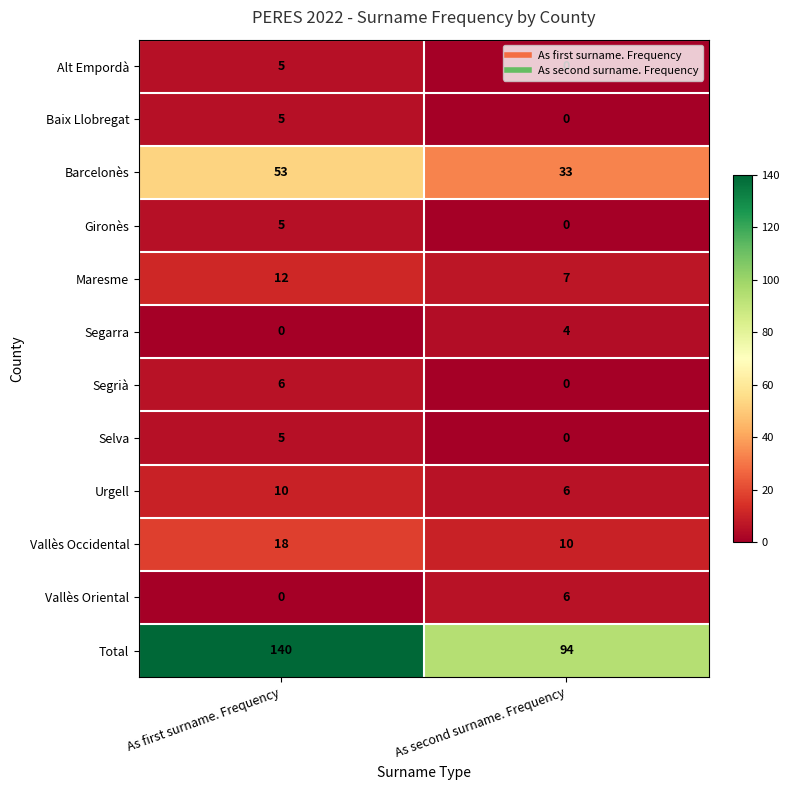

The value of Total at As first surname. Frequency is 191. True or false?

False